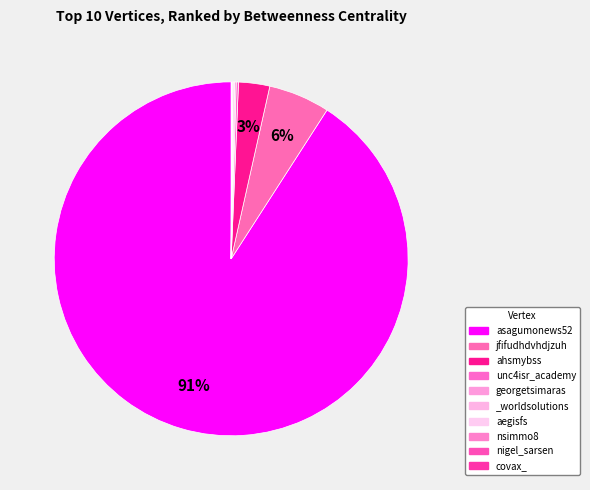

What is the largest slice in the pie chart?

asagumonews52